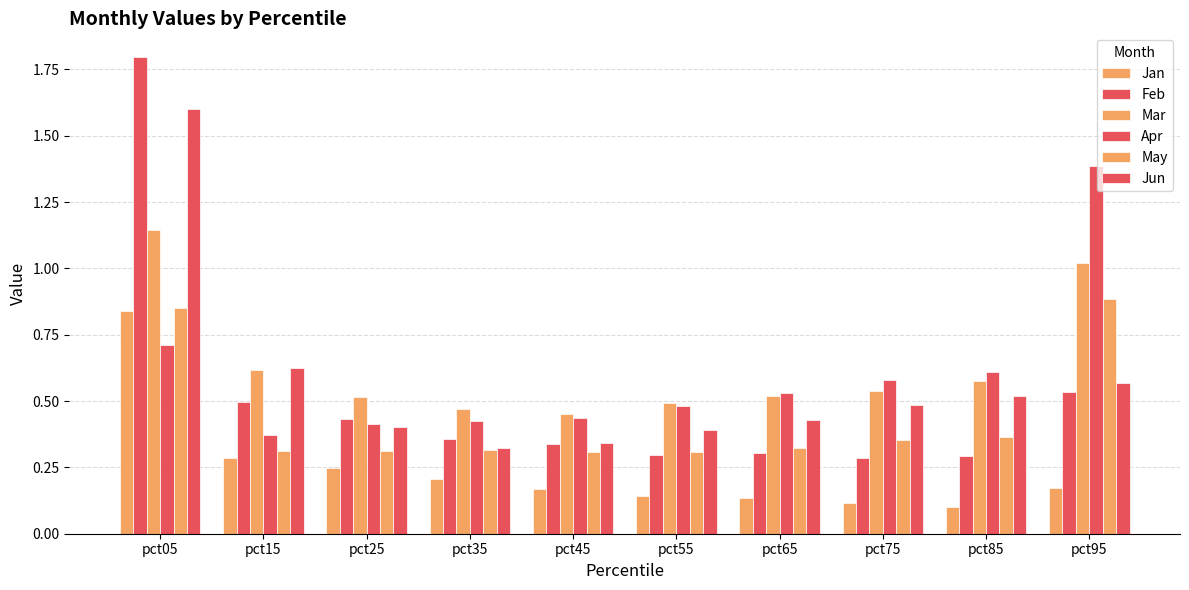

At which label does Apr reach its peak?

pct95